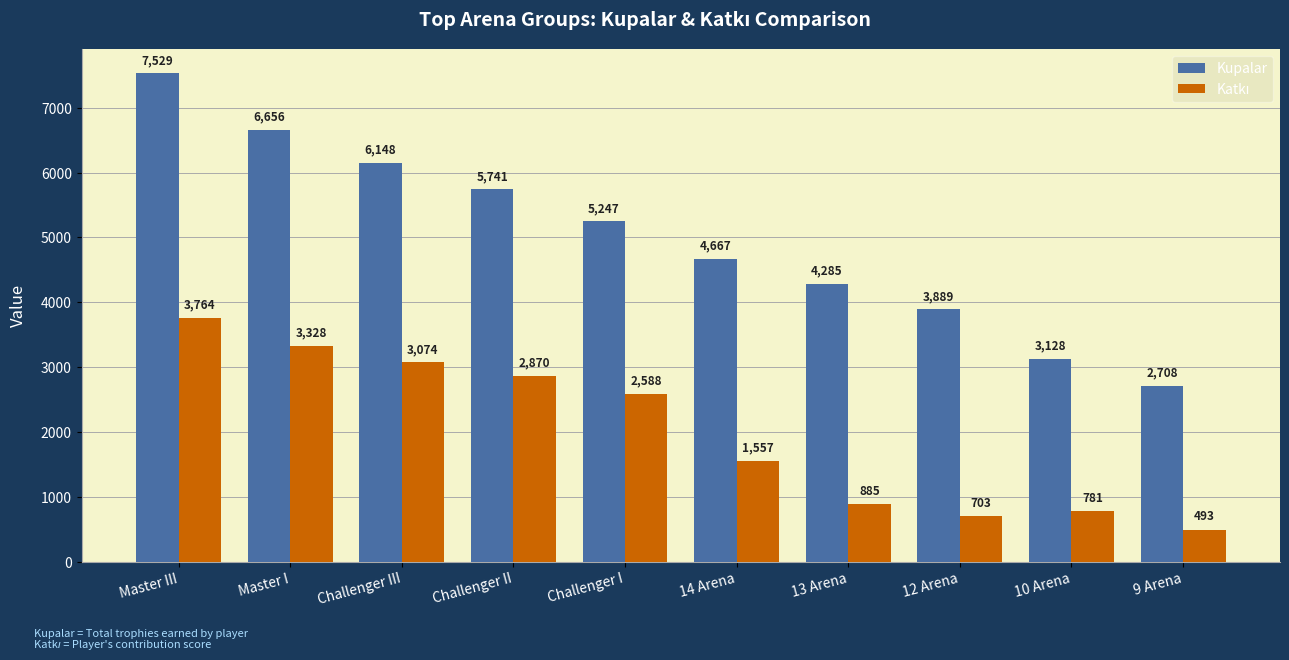

Rank the categories by Kupalar value from highest to lowest.

Master III, Master I, Challenger III, Challenger II, Challenger I, 14 Arena, 13 Arena, 12 Arena, 10 Arena, 9 Arena